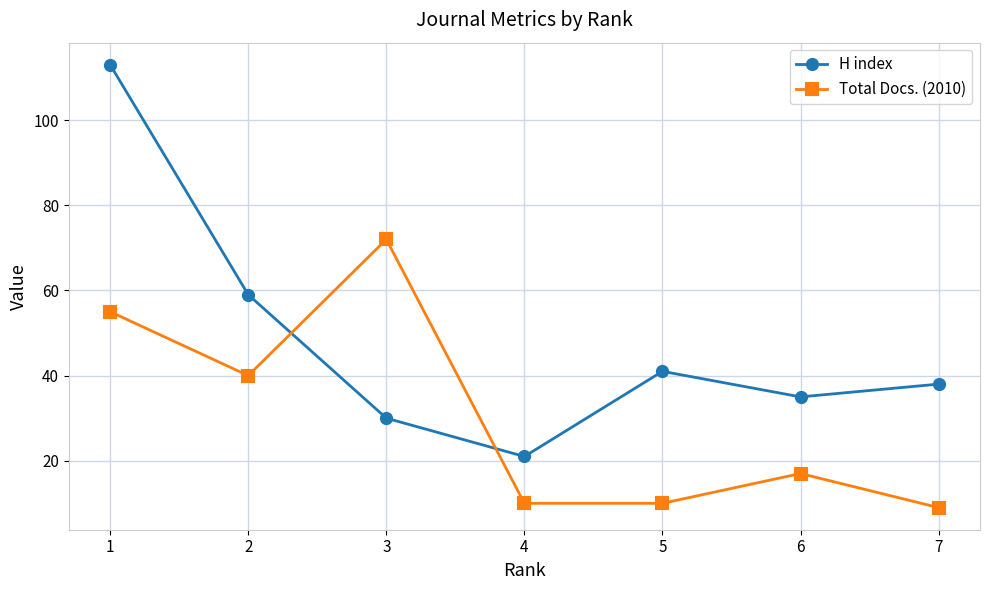

How many values in the H index series are below 38?

3